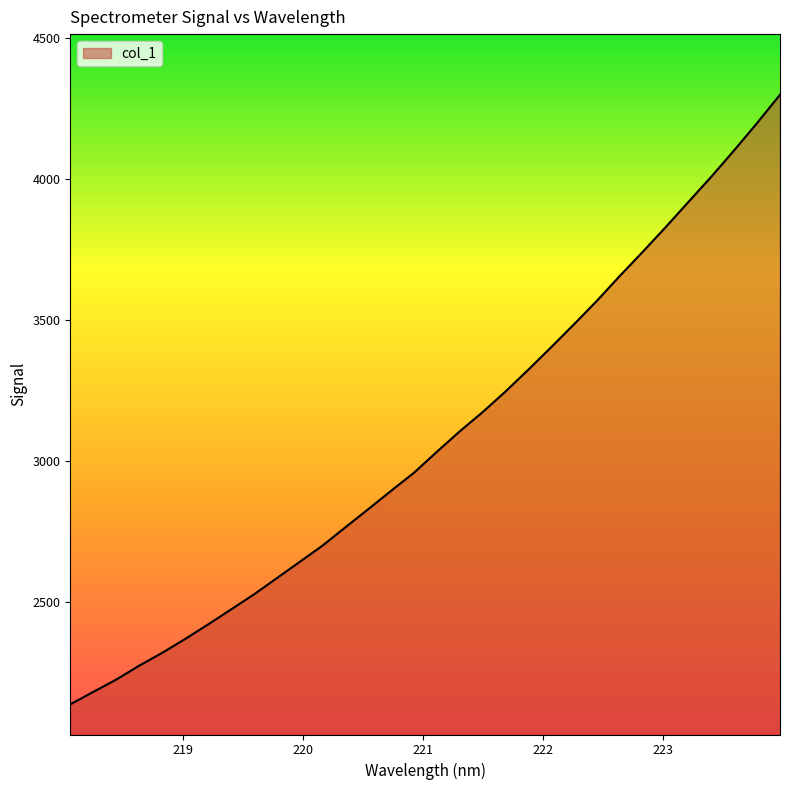

What is the smallest value displayed?

2138.0